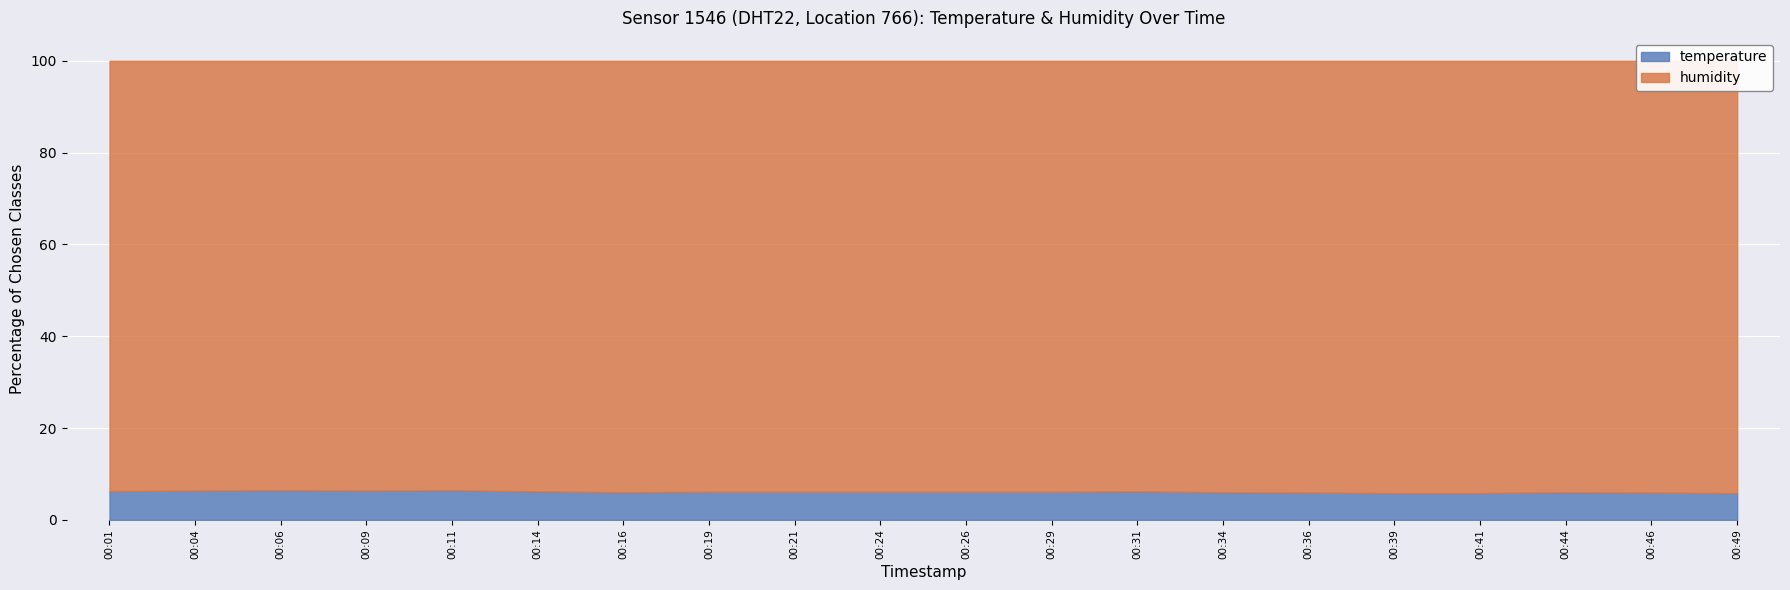

Reading left to right, list all the values displayed in this chart.

6.3	6.4	6.5	6.4	6.5	6.2	6.0	6.1	6.1	6.1	6.1	6.1	6.2	6.0	5.9	5.8	5.8	6.0	5.9	5.8